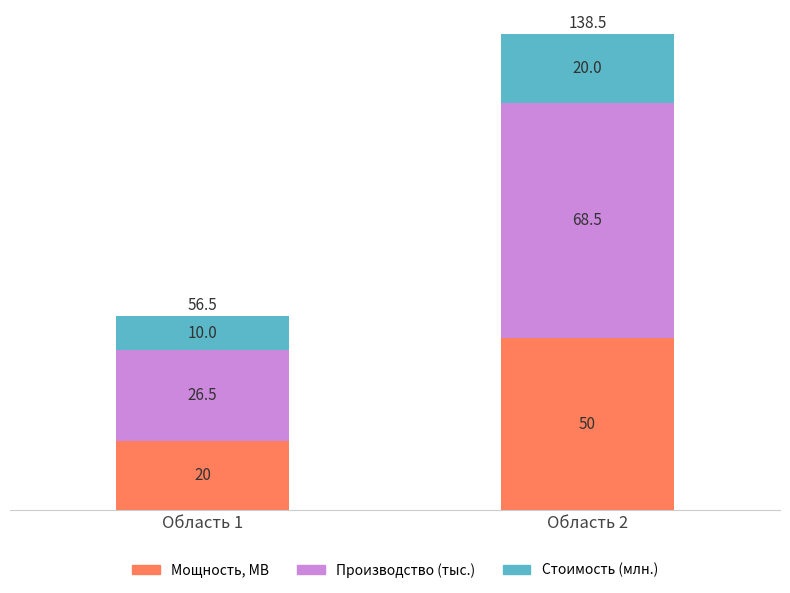

What is the total value across all series at Область 2?

138.5